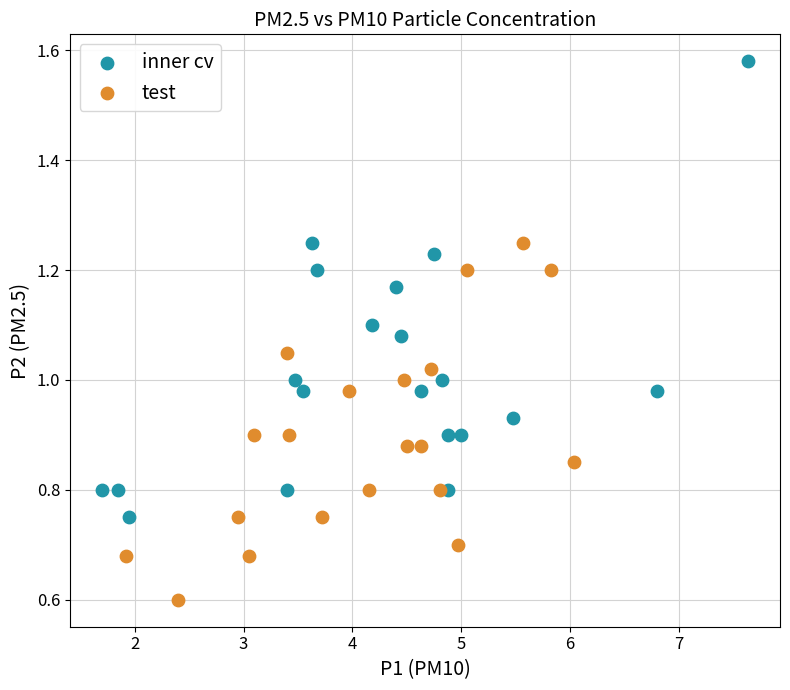

Which series has the largest Y range (max minus min)?

inner cv